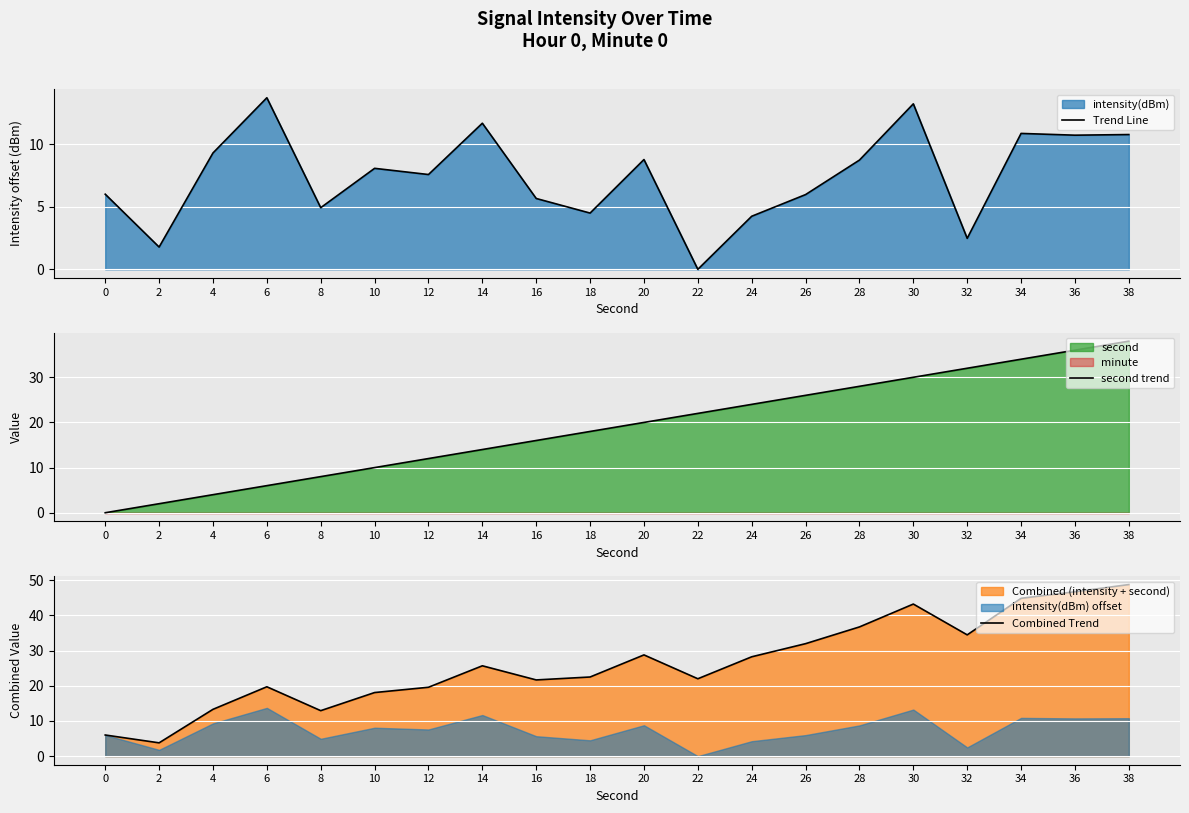

Reading left to right, list all the values displayed in this chart.

Trend Line: 6.0	1.8	9.3	13.7	4.9	8.1	7.6	11.7	5.7	4.5	8.8	0.0	4.2	6.0	8.7	13.2	2.5	10.9	10.7	10.8
second trend: 0.0	2.0	4.0	6.0	8.0	10.0	12.0	14.0	16.0	18.0	20.0	22.0	24.0	26.0	28.0	30.0	32.0	34.0	36.0	38.0
Combined Trend: 6.0	3.8	13.3	19.7	12.9	18.1	19.6	25.7	21.7	22.5	28.8	22.0	28.2	32.0	36.7	43.2	34.5	44.9	46.7	48.8